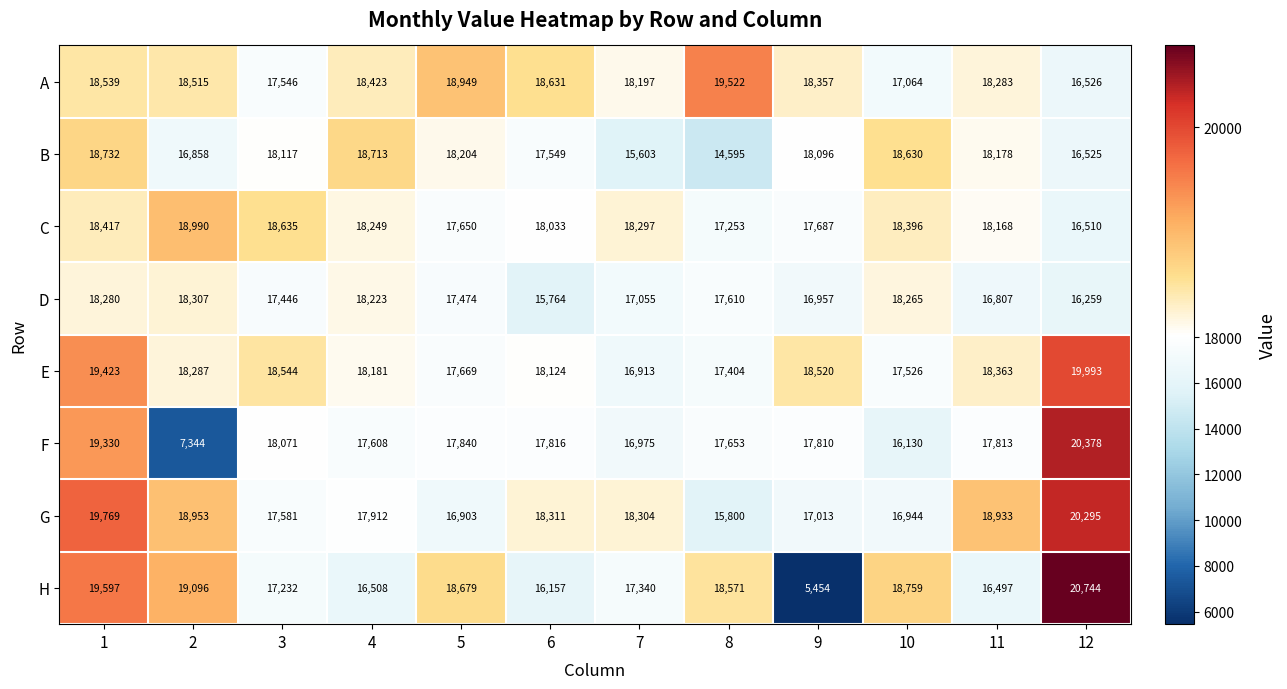

What is the sum of all G values?

216718